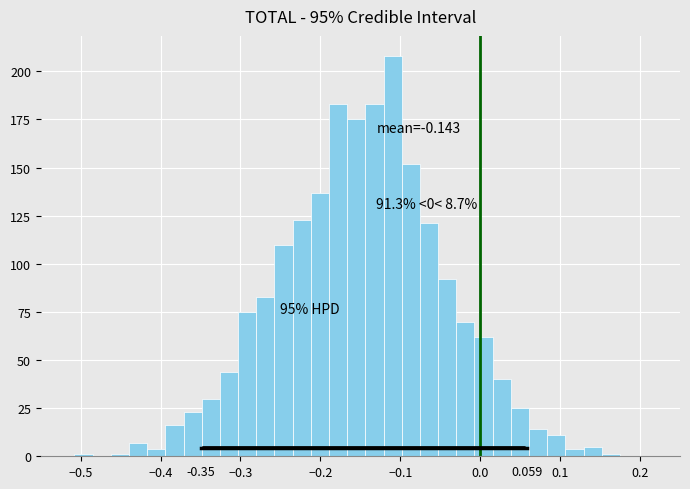

Read against the x-axis, roughly where is the centre of the tallest bar?

-0.11